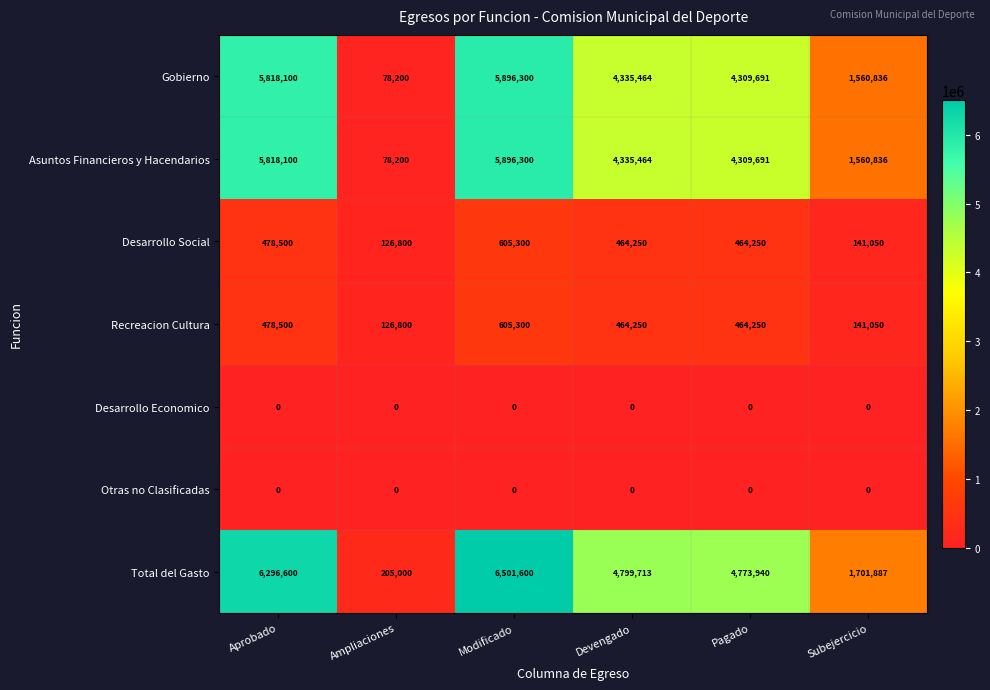

What is the difference between the Recreacion Cultura values at Subejercicio and Devengado?

323200